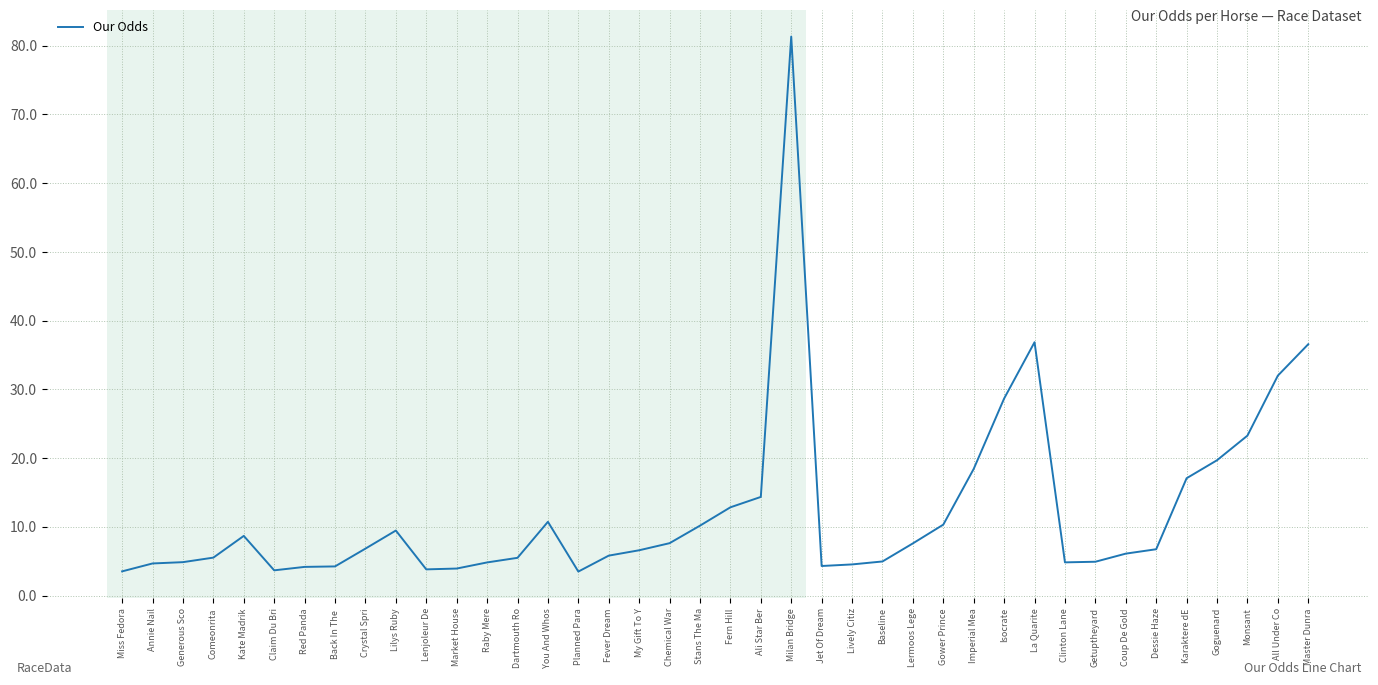

What position from the left is Gower Prince?

28